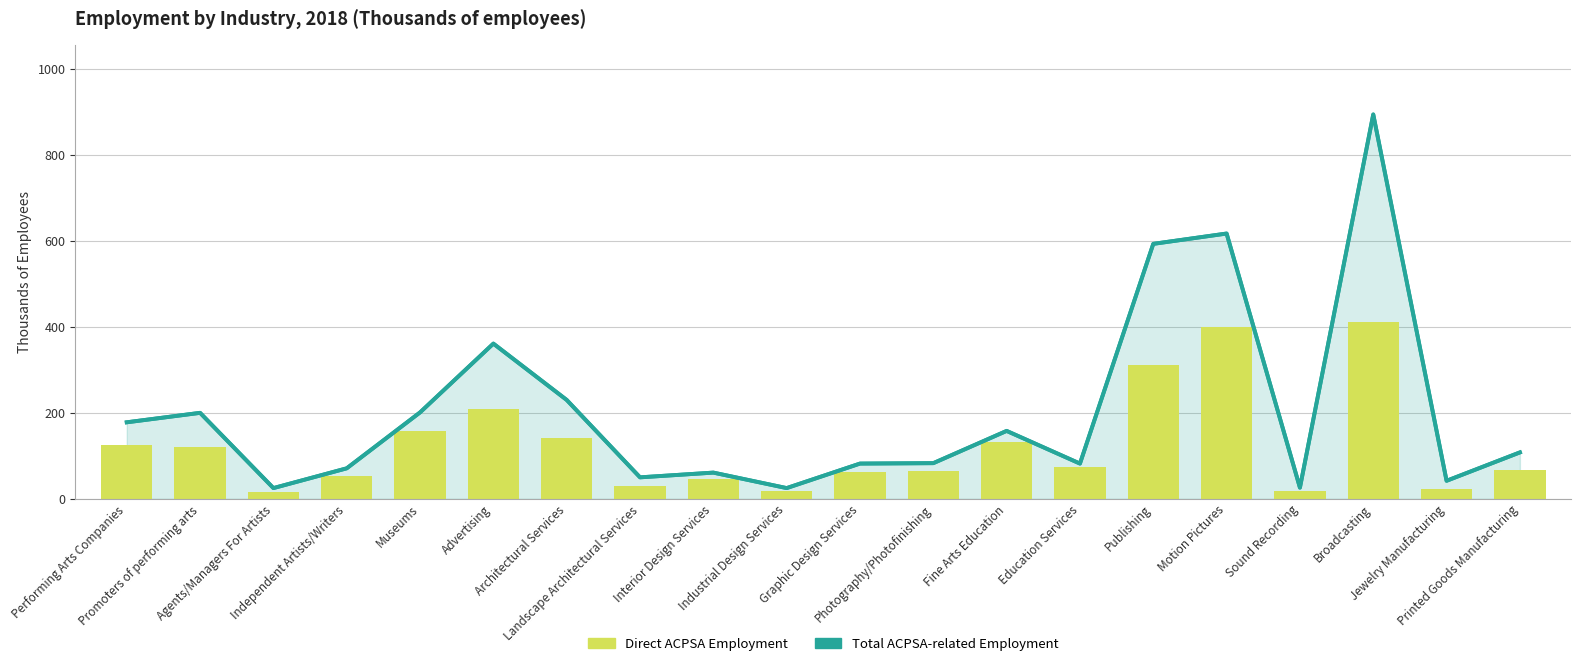

The Direct ACPSA Employment series shows 121 at Promoters of performing arts. True or false?

True